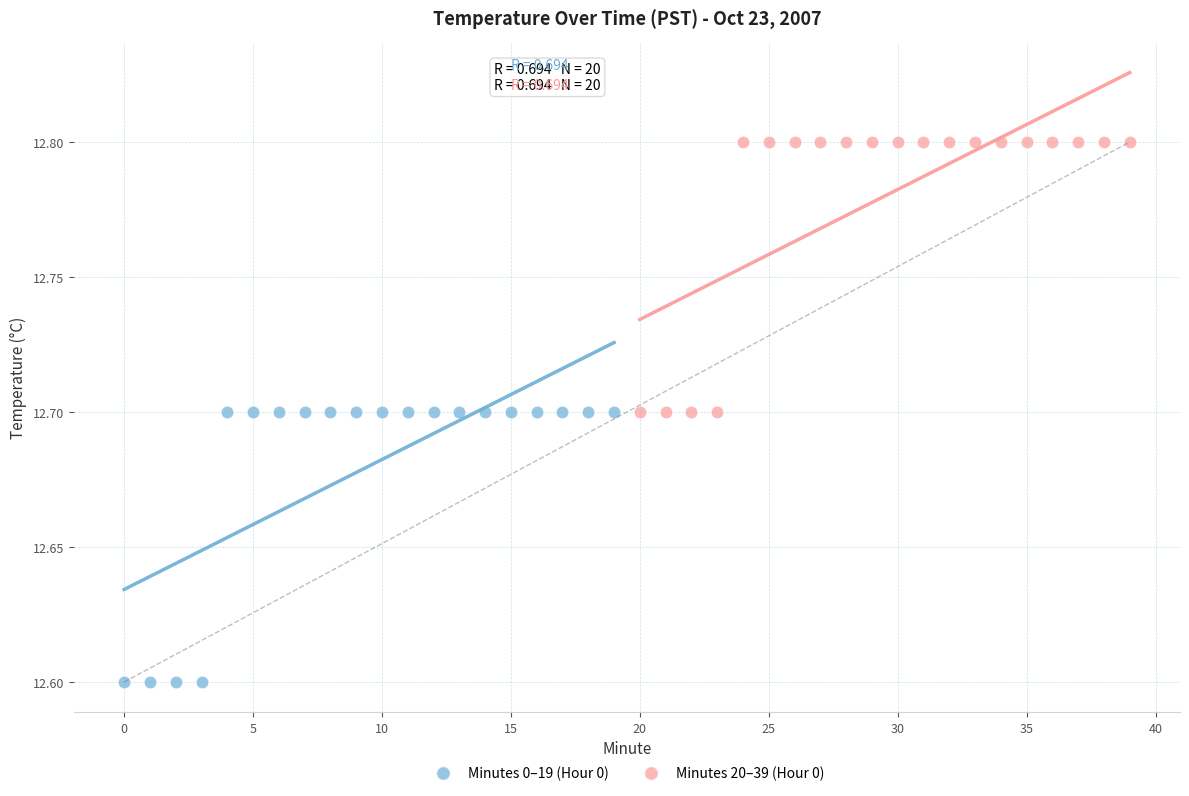

What are all the series names shown in the legend?

Minutes 0–19 (Hour 0), Minutes 20–39 (Hour 0)